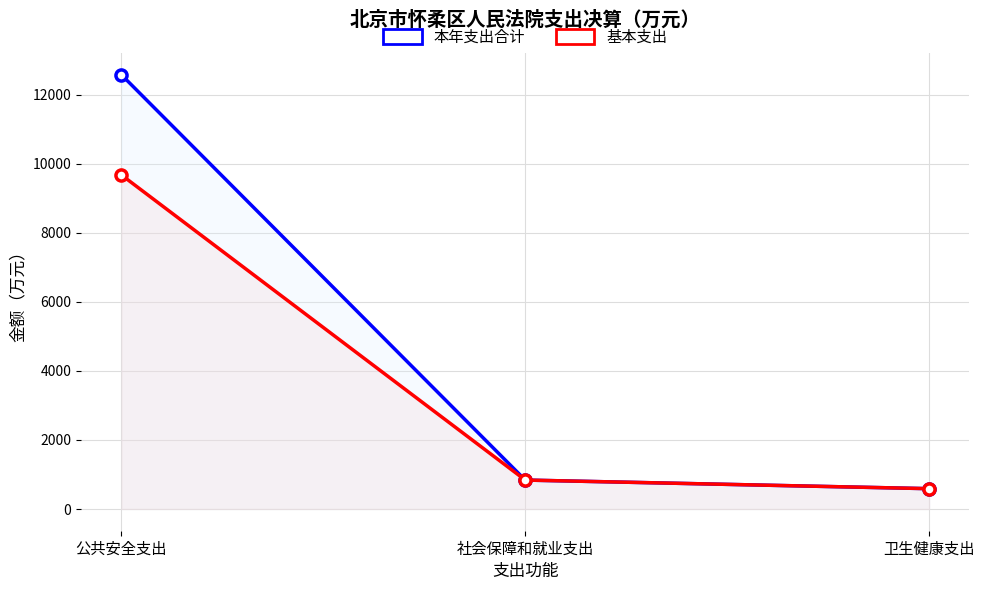

List the series in order of their overall mean, highest first.

本年支出合计, 基本支出